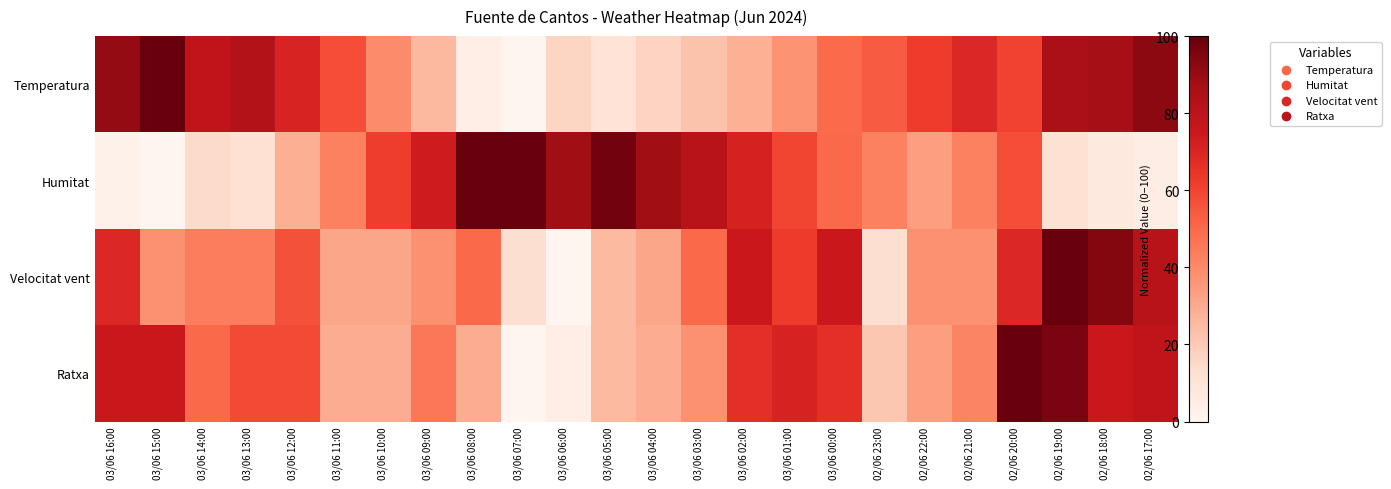

At which category is the sum across all series the highest?

02/06 19:00